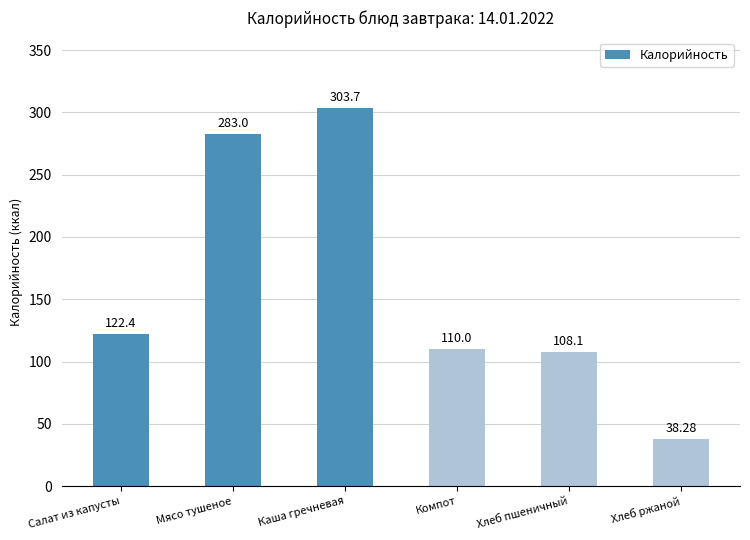

Rank the categories by value from highest to lowest.

Каша гречневая, Мясо тушеное, Салат из капусты, Компот, Хлеб пшеничный, Хлеб ржаной